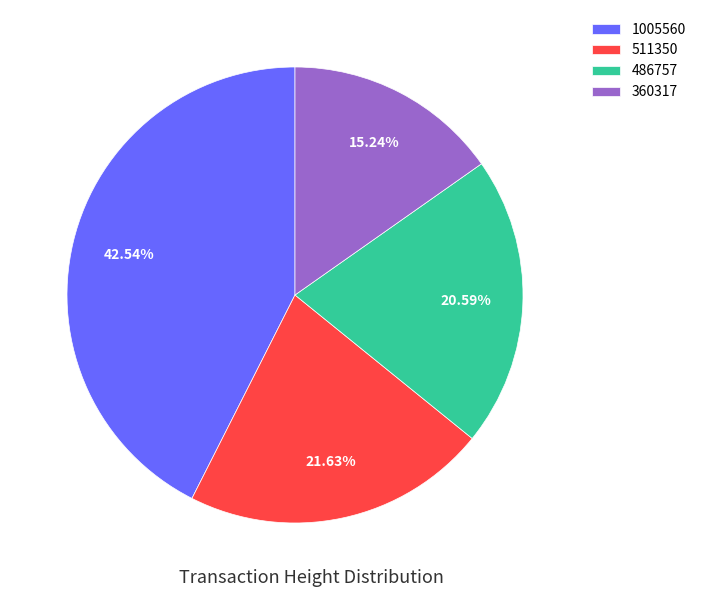

How many segments does this pie chart have?

4